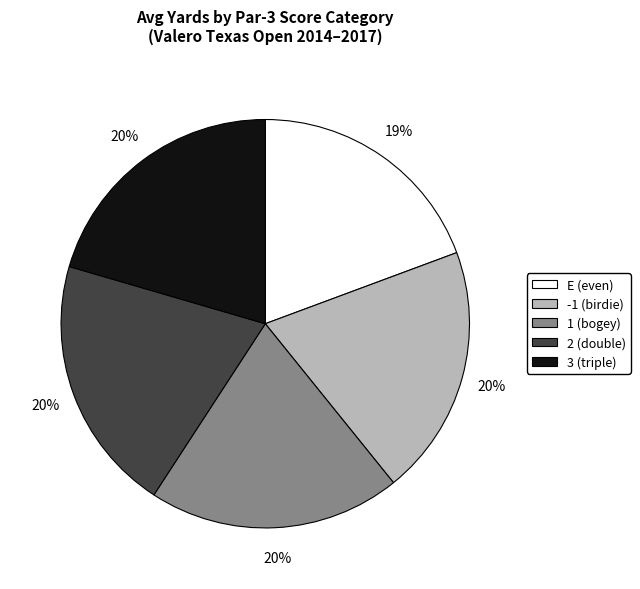

What percentage is the E slice, to the nearest percent?

19%